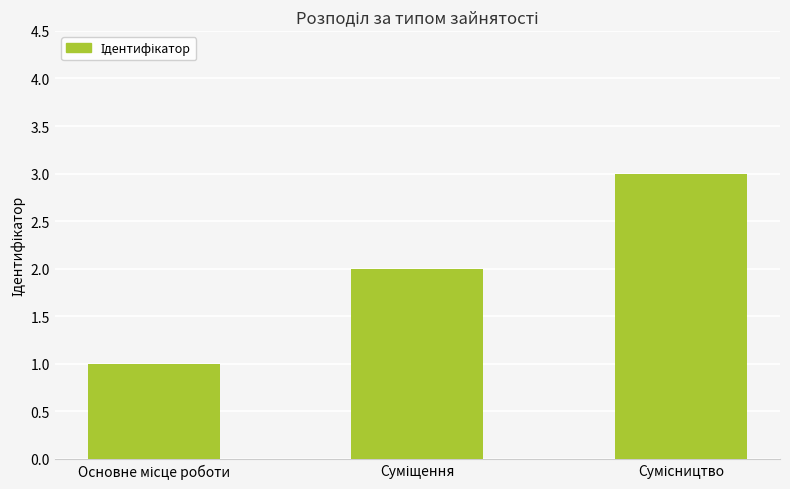

What is the greatest value displayed?

3